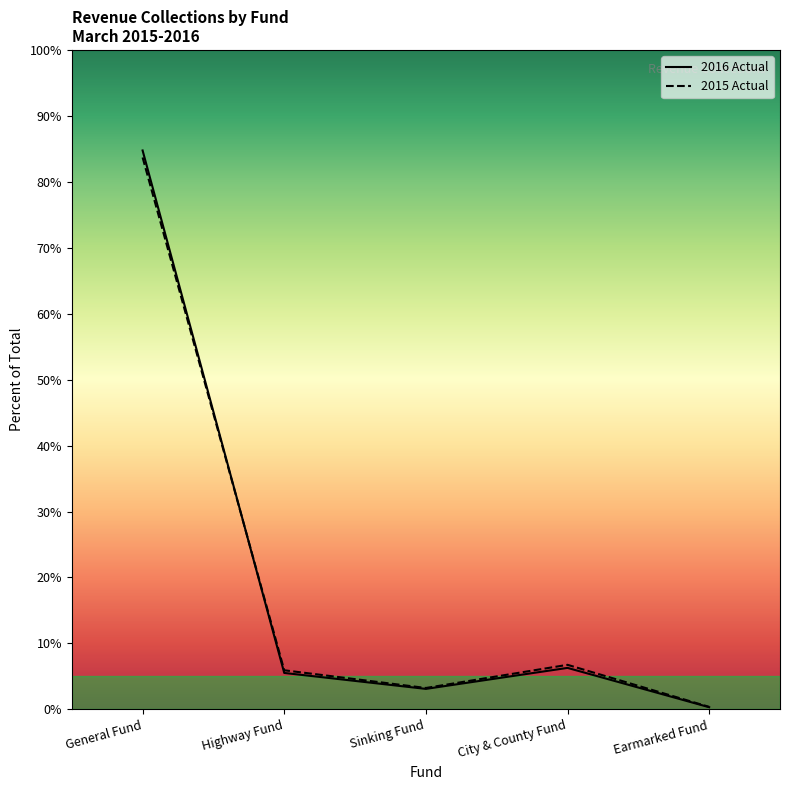

How many interior local valleys does the 2015 Actual series have?

1